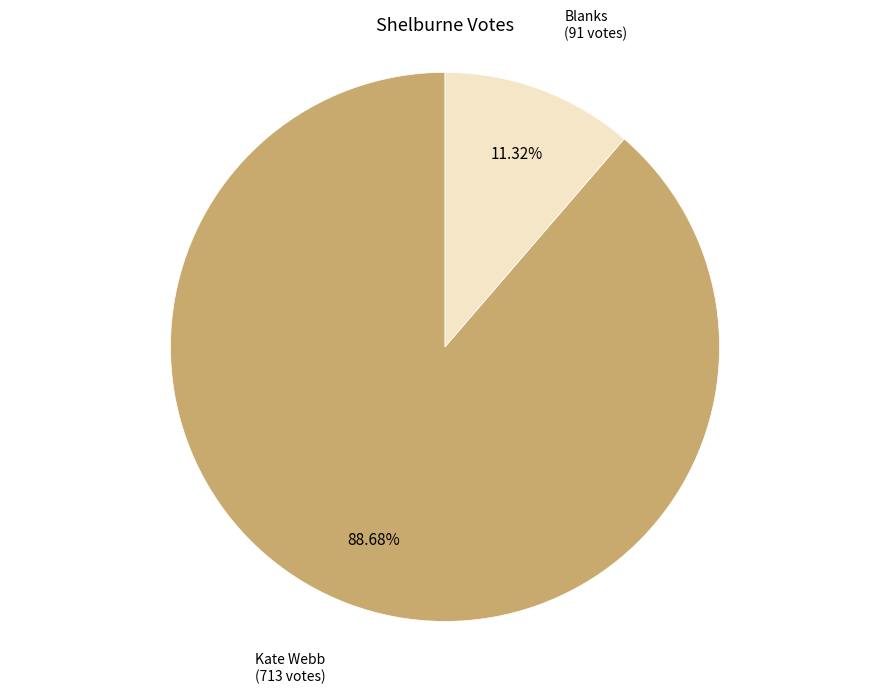

Is there any slice that represents more than half of the pie?

Yes